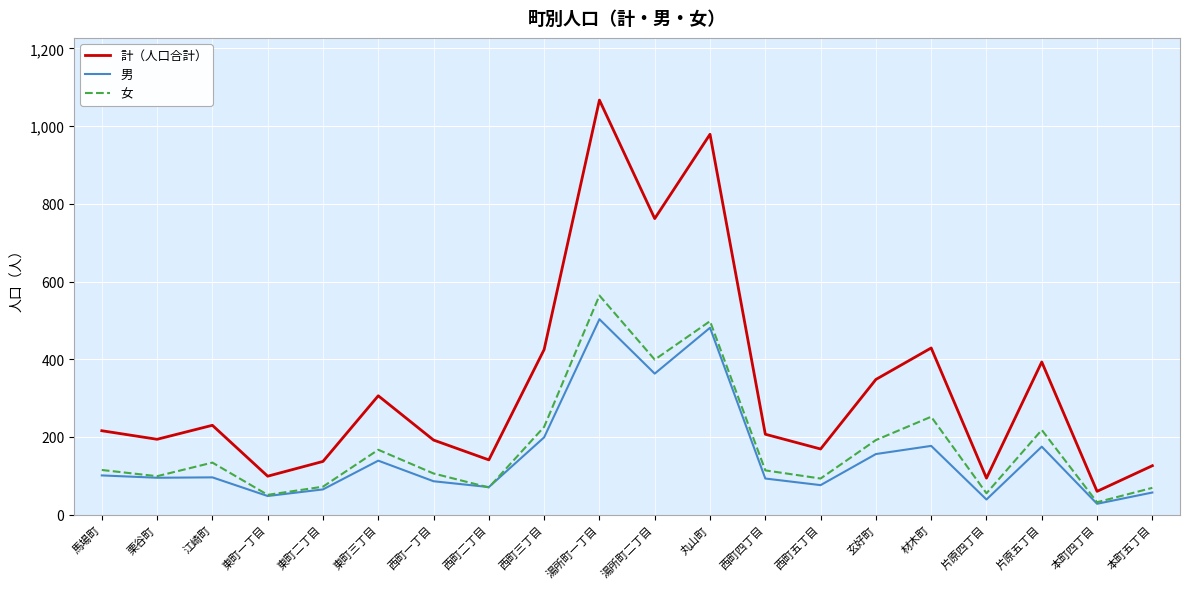

True or false: 女 has a value of 55 at 片原四丁目.

True